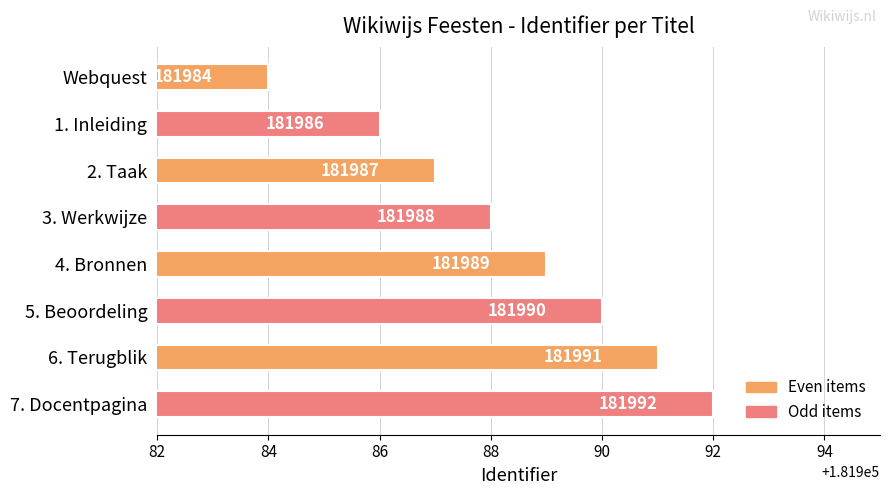

What is the change in value from 3. Werkwijze to 6. Terugblik?

+3